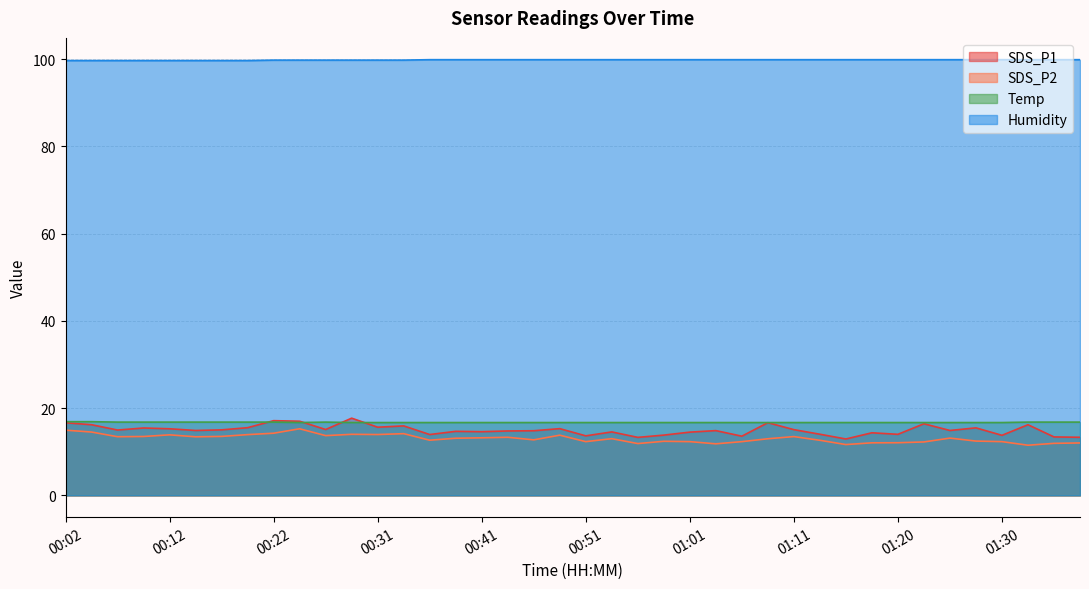

Is the value of SDS_P2 at 01:13 greater than the value of Humidity at 01:03?

No